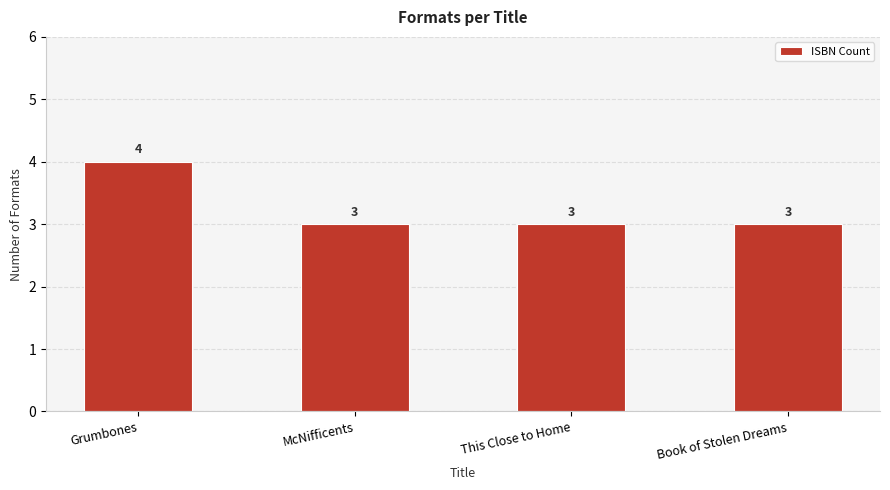

What is the ratio of the value at McNifficents to the value at This Close to Home?

1.0